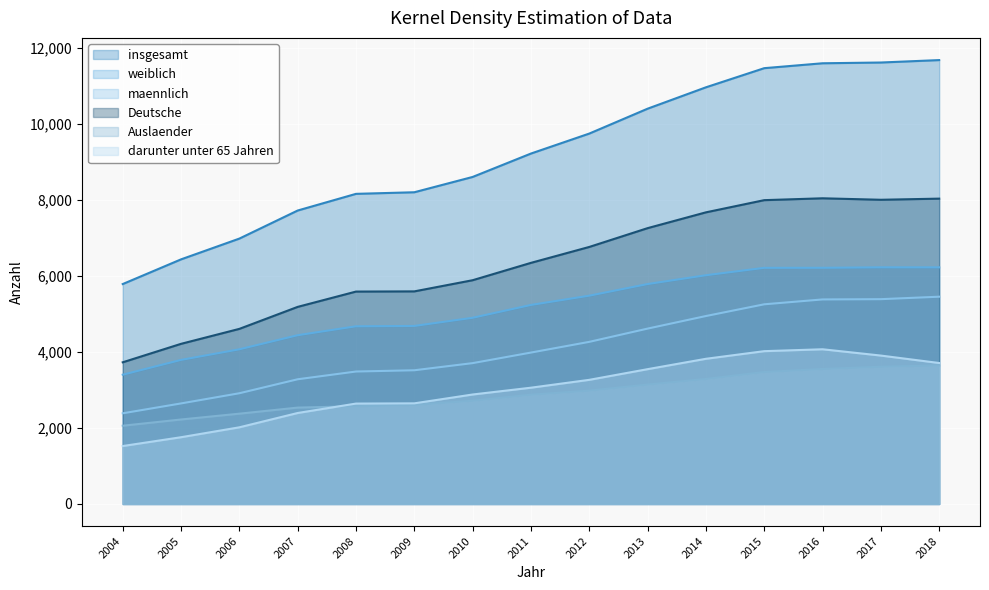

True or false: Deutsche has more than 1 interior local peaks.

False